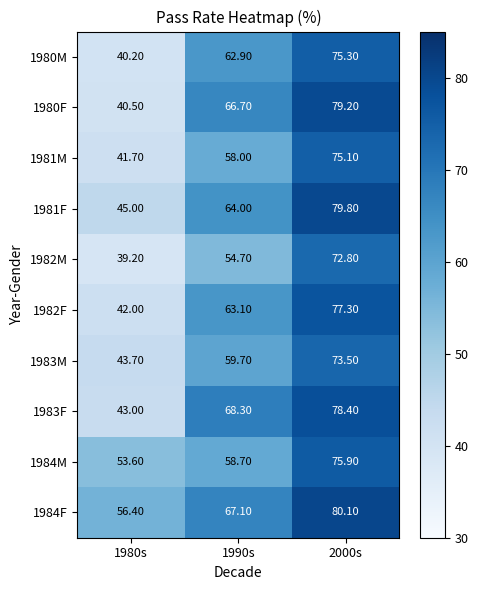

Which series has the widest spread of values?

1980F